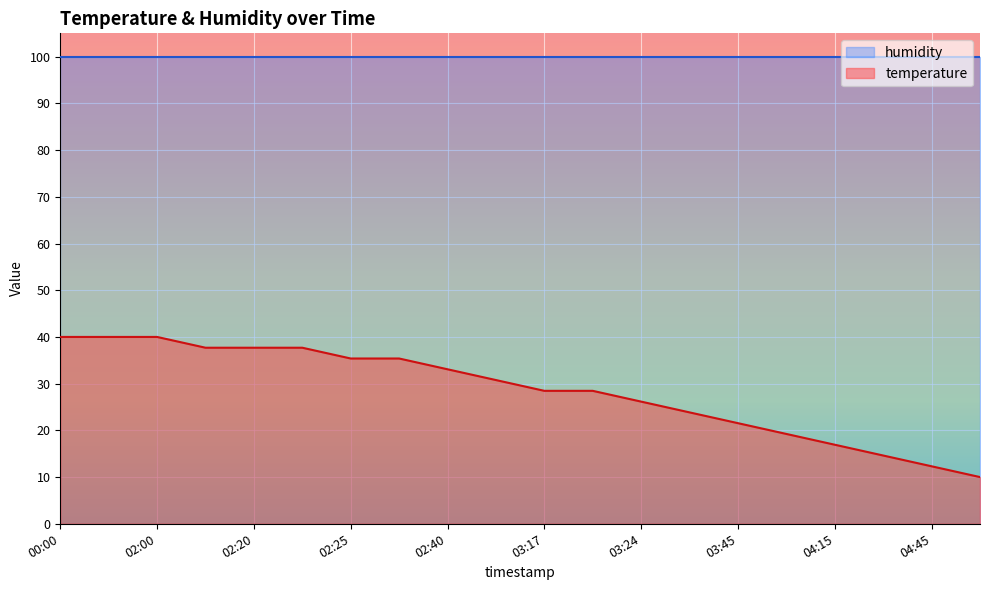

True or false: the data shows 12.9 at 02:28.

False